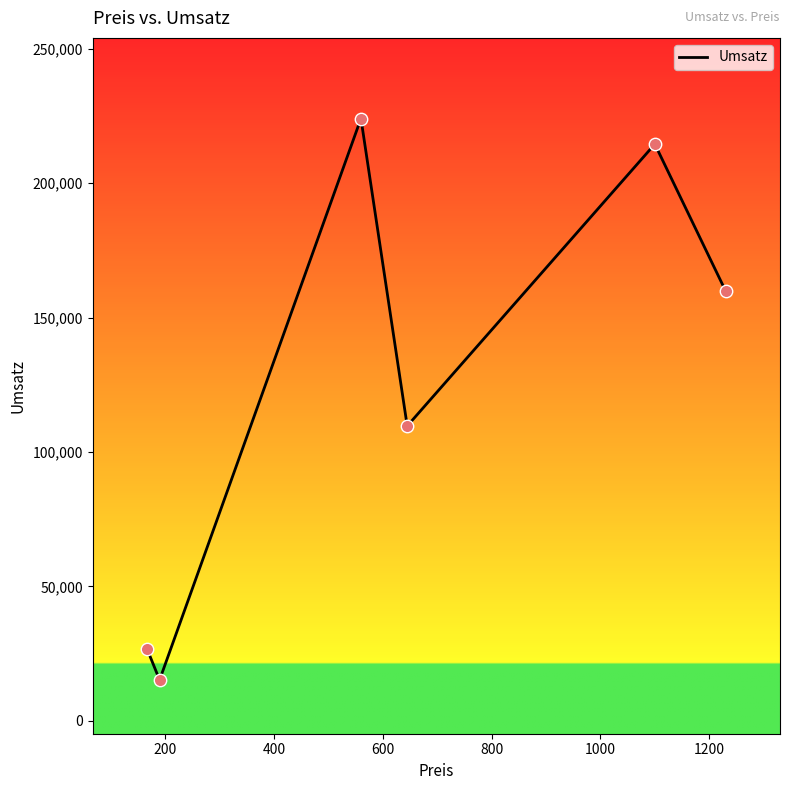

True or false: there are more than 2 points higher than both neighbors.

False